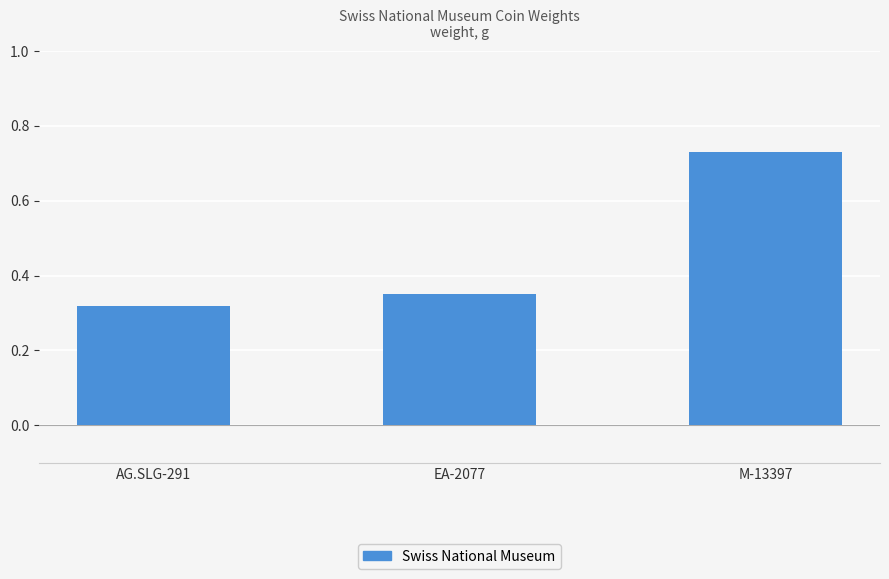

The chart shows a value of 0.2 at EA-2077. True or false?

False